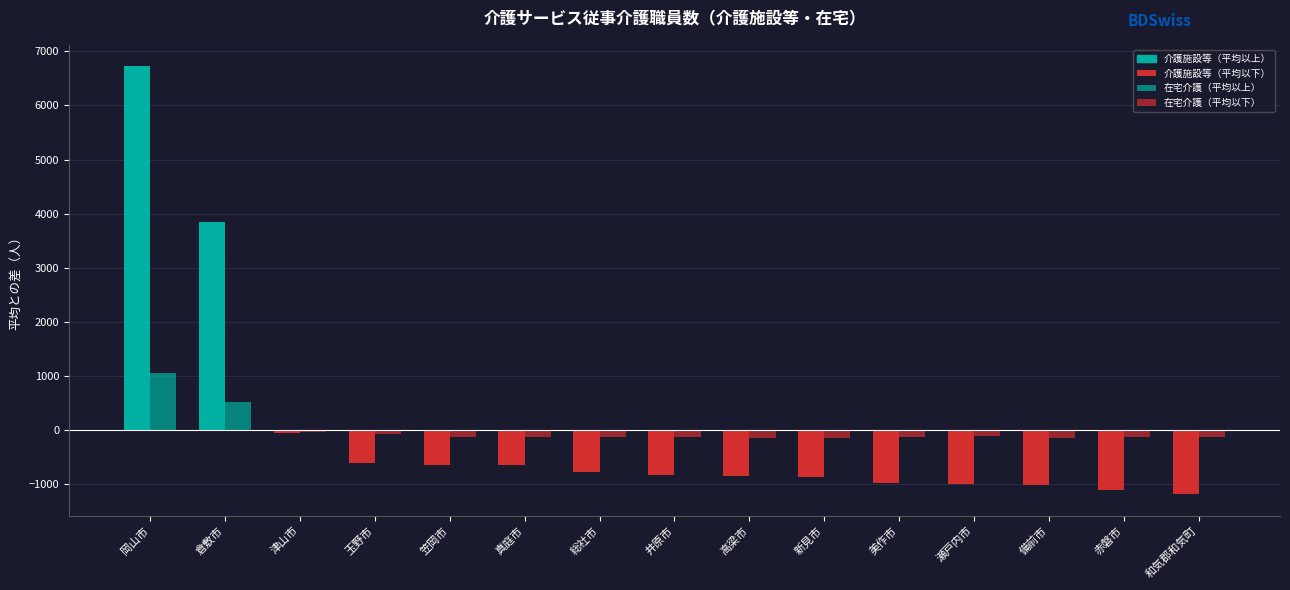

How many series are shown in this chart?

2